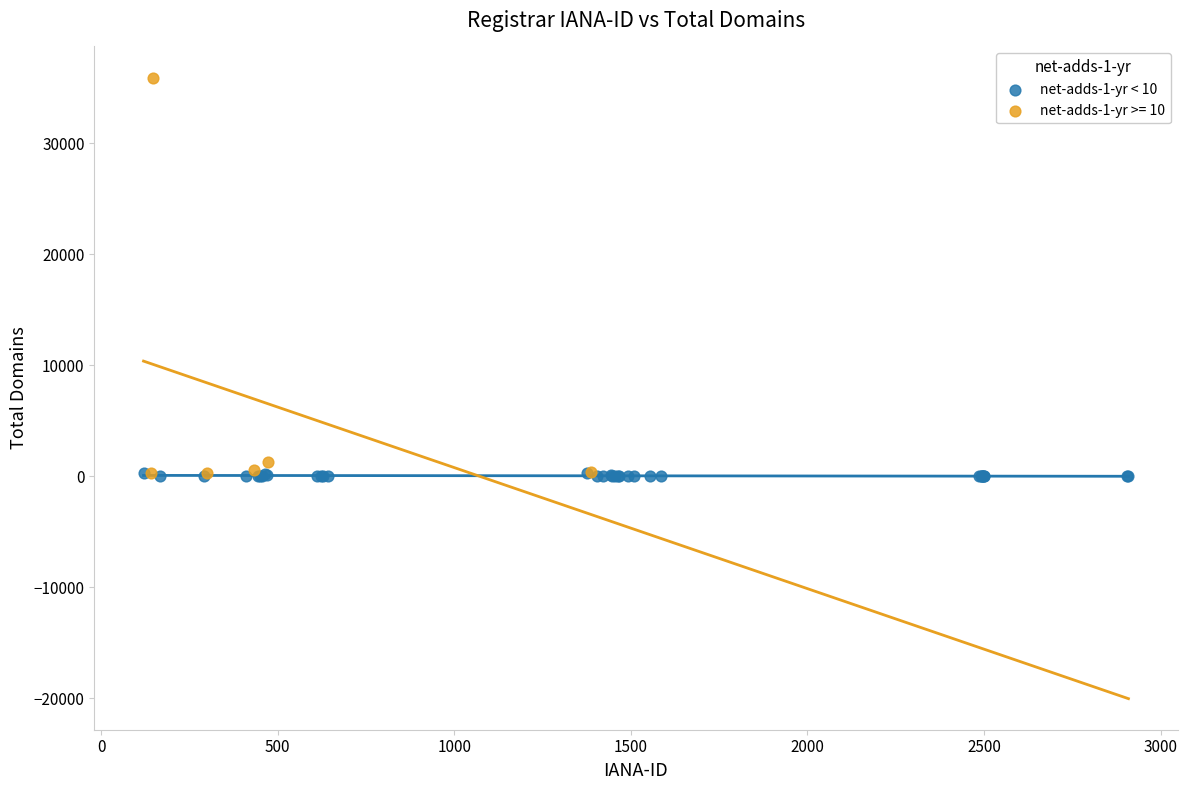

Which series has the largest Y range (max minus min)?

net-adds-1-yr >= 10